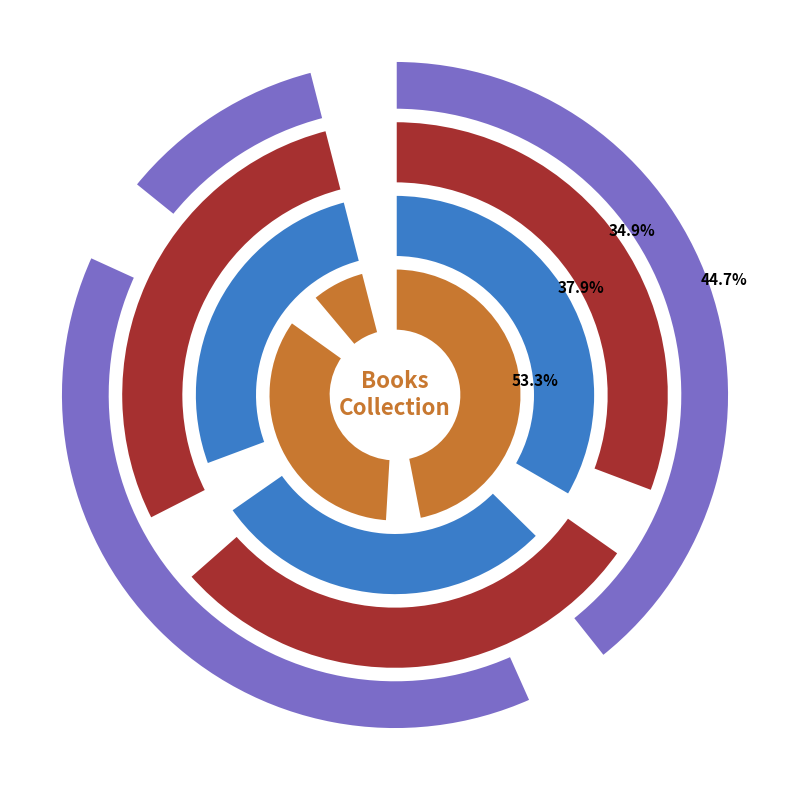

How many segments does this pie chart have?

12